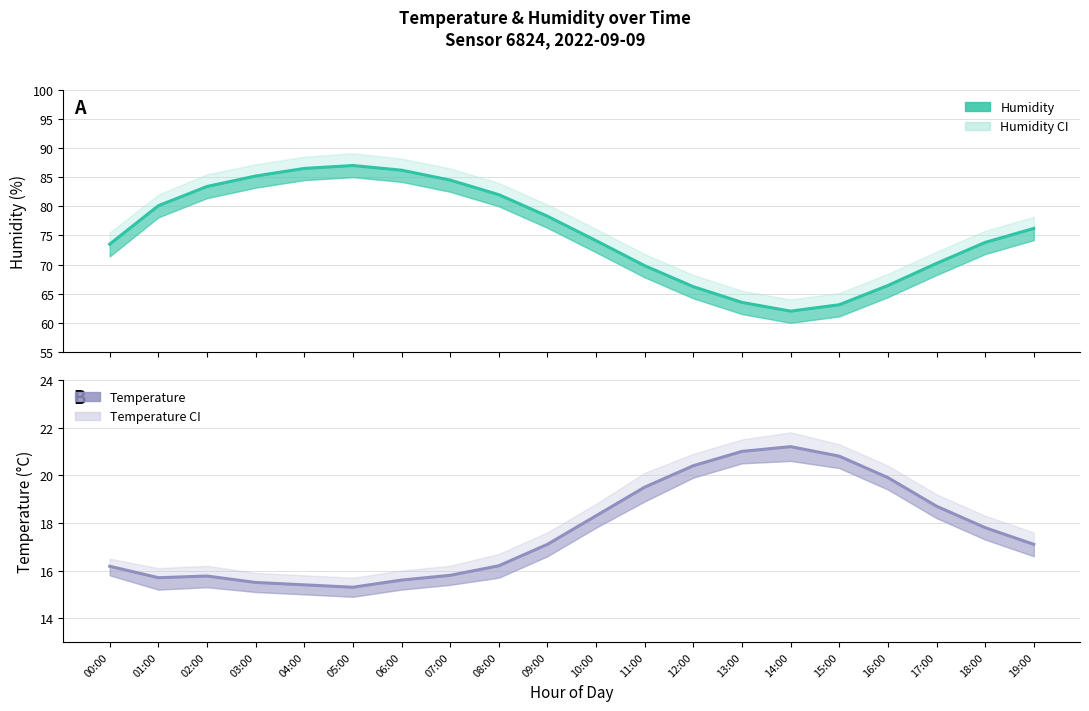

Count the number of categories in the chart.

20